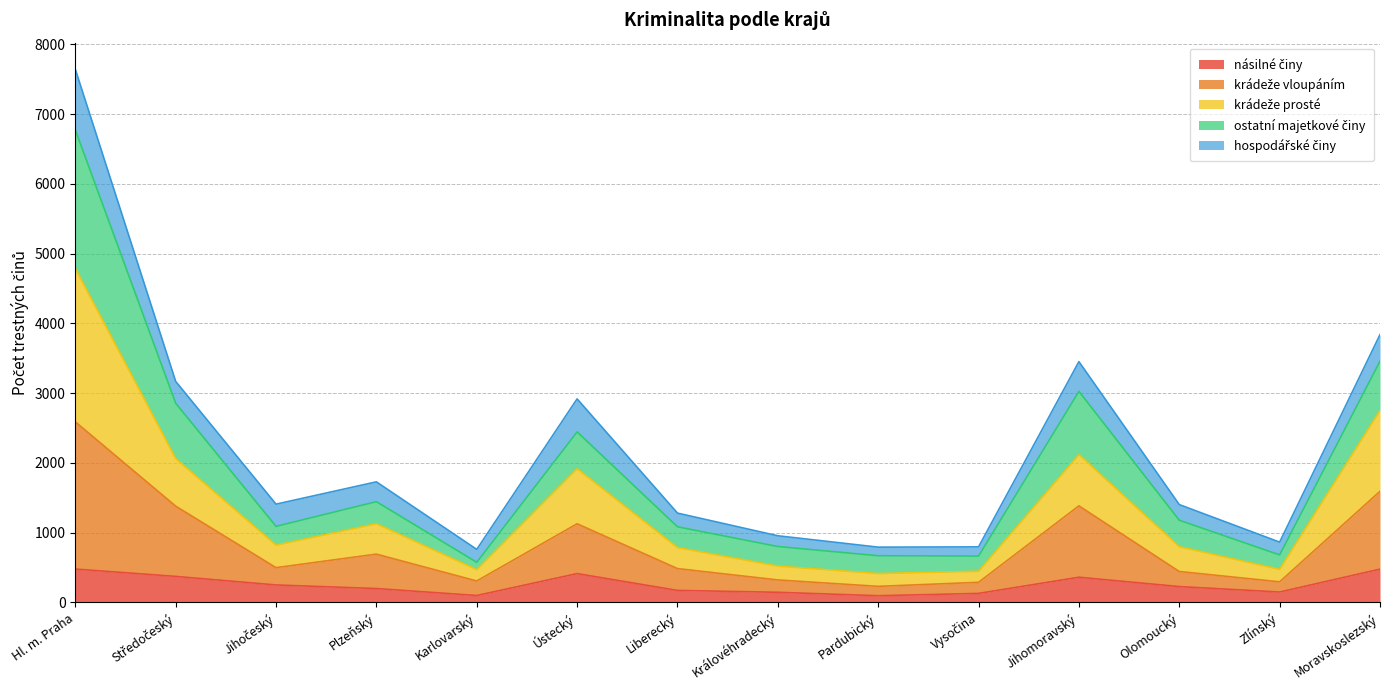

What is the total value across all series at Hl. m. Praha?

7642